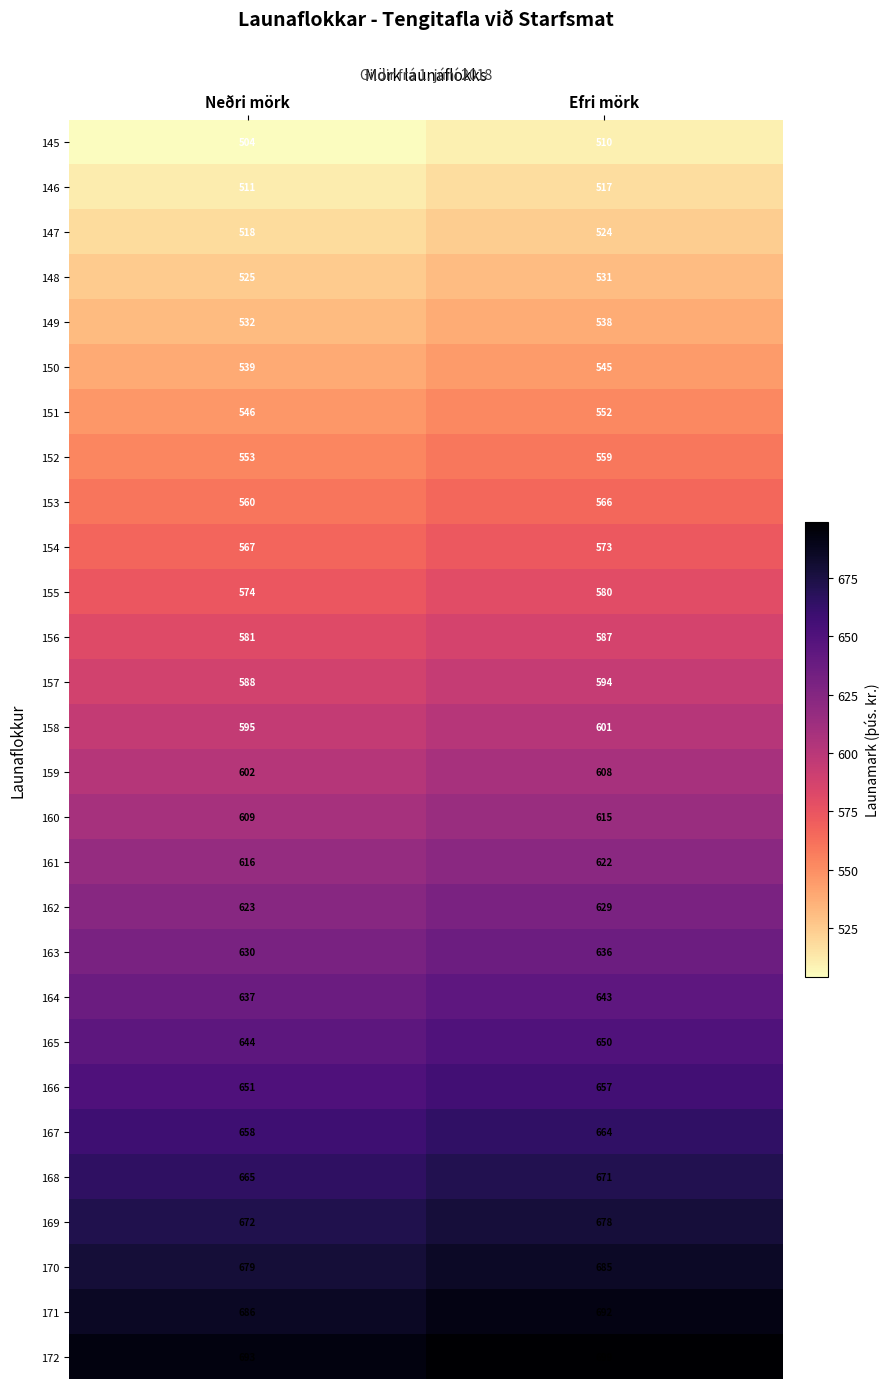

True or false: 159 has a value of 788 at Neðri mörk.

False